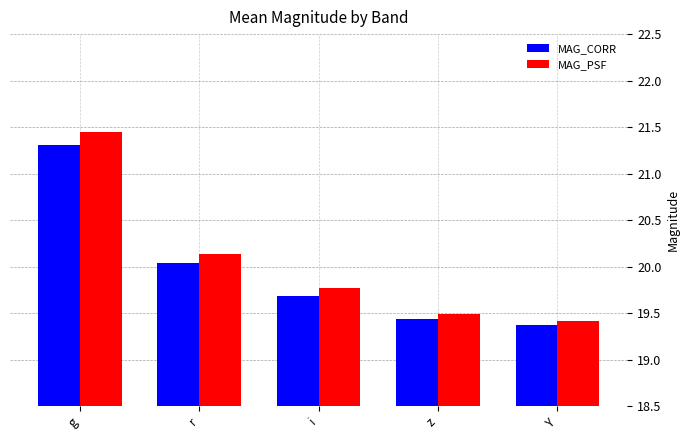

What is the sum of the MAG_CORR values at g and r?

41.3